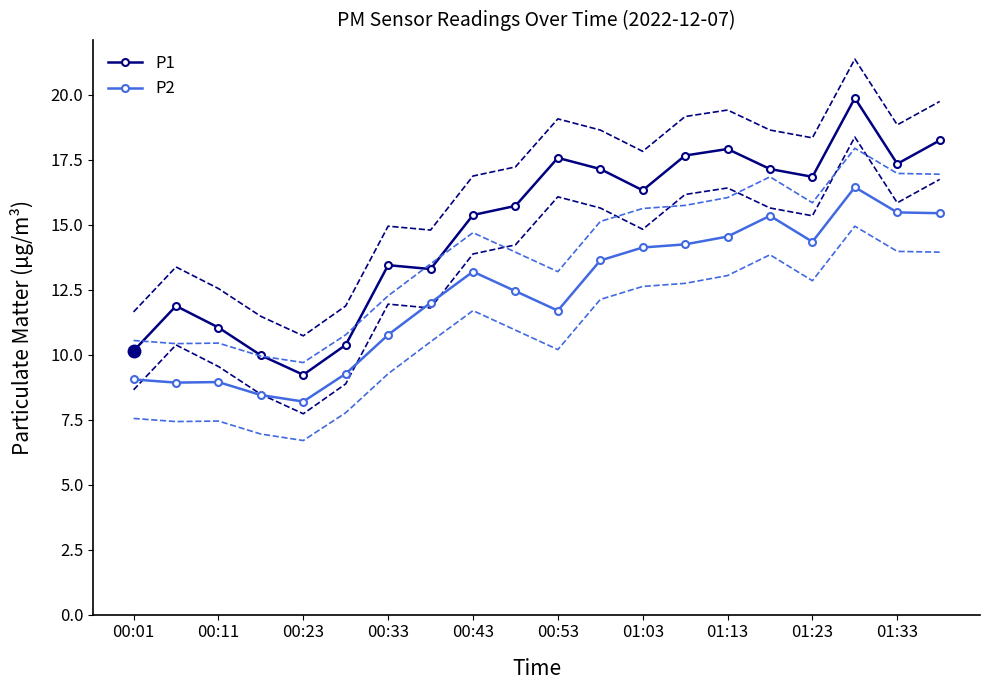

What is the maximum value for P2?

16.4